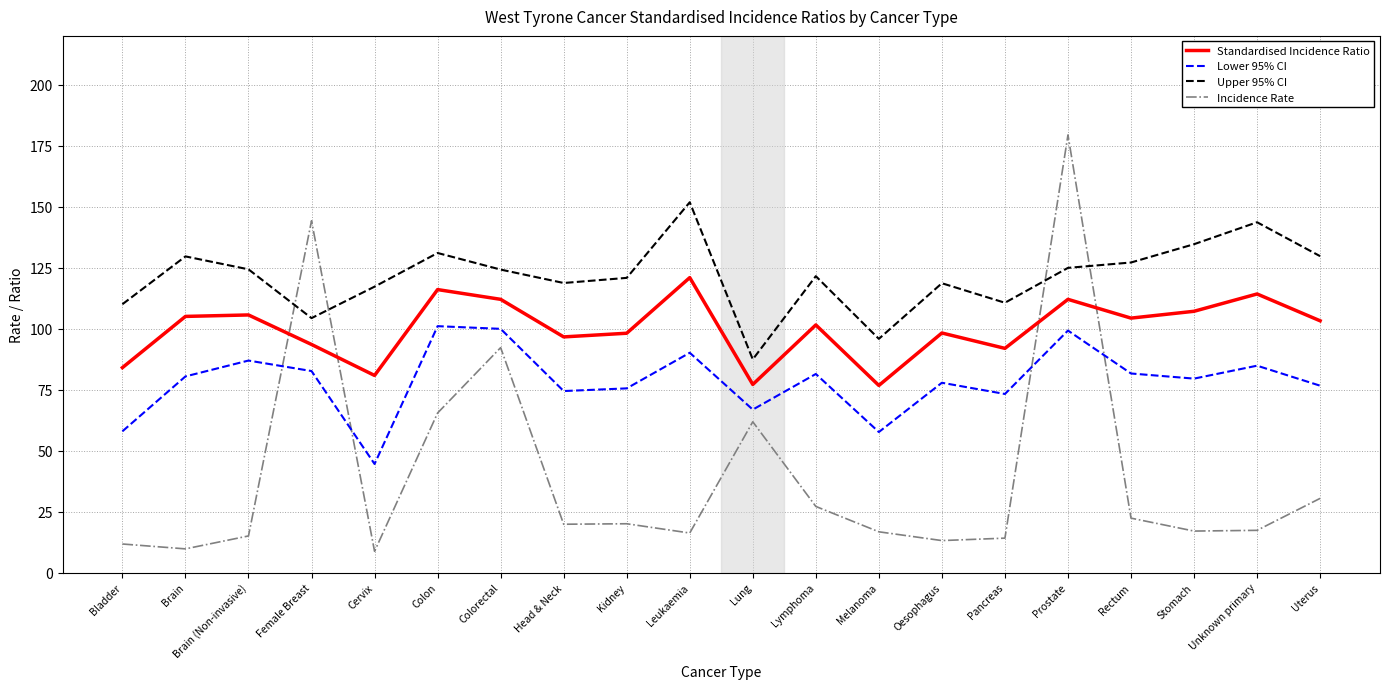

Does the chart have visible grid lines?

Yes